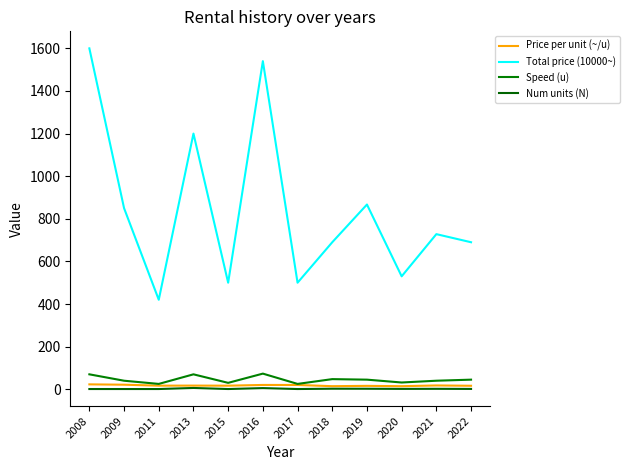

Count the number of categories in the chart.

12